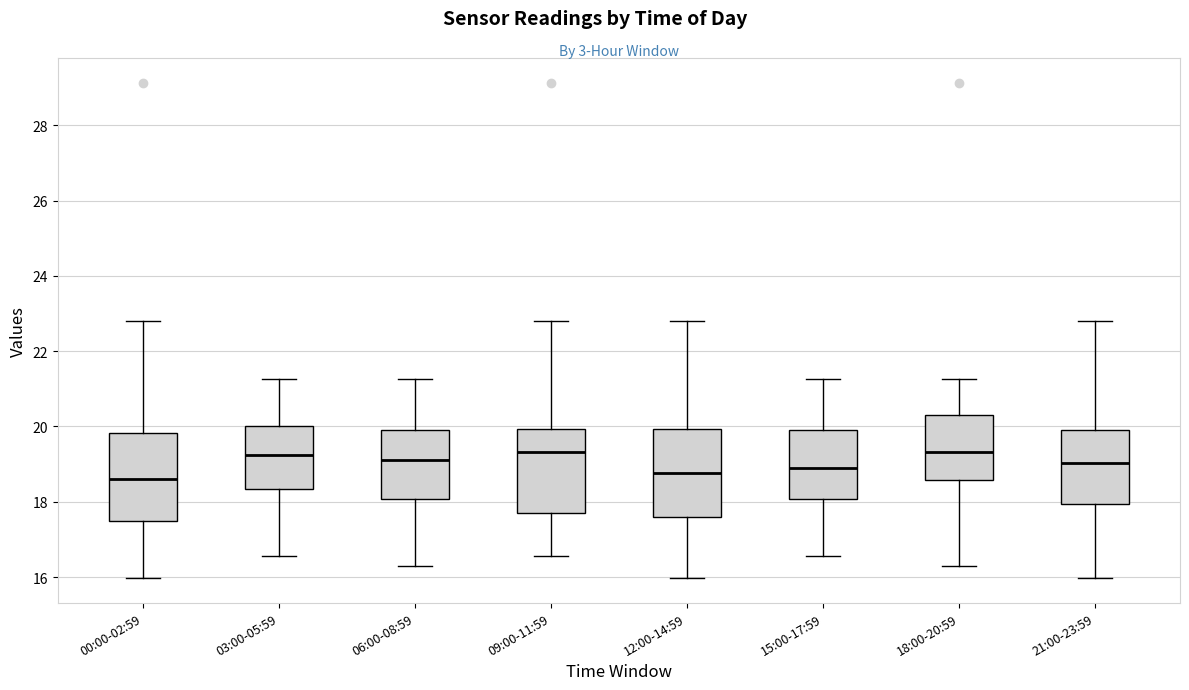

Reading left to right, transcribe this box plot: for each box, give where its median line is, the range the box spans, and where its two whiskers end, as read against the y-axis. The values are not printed on the chart, so give them approximately, as read against the axis.

00:00-02:59: median 18.6, box 17.6 to 19.8, whiskers 16.0 to 22.8
03:00-05:59: median 19.2, box 18.4 to 20.0, whiskers 16.6 to 21.2
06:00-08:59: median 19.2, box 18.0 to 20.0, whiskers 16.4 to 21.2
09:00-11:59: median 19.4, box 17.8 to 20.0, whiskers 16.6 to 22.8
12:00-14:59: median 18.8, box 17.6 to 20.0, whiskers 16.0 to 22.8
15:00-17:59: median 19.0, box 18.0 to 20.0, whiskers 16.6 to 21.2
18:00-20:59: median 19.4, box 18.6 to 20.4, whiskers 16.4 to 21.2
21:00-23:59: median 19.0, box 18.0 to 20.0, whiskers 16.0 to 22.8